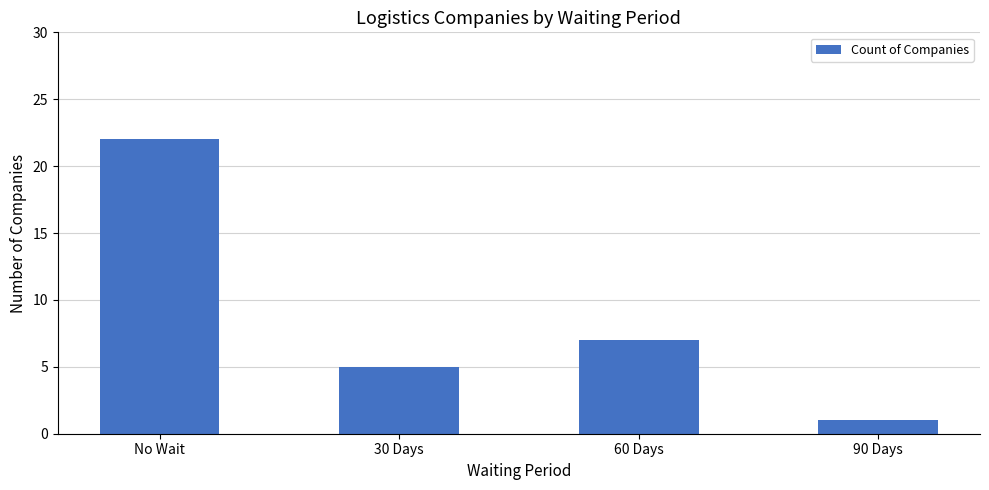

What is the difference between the values at No Wait and 60 Days?

15